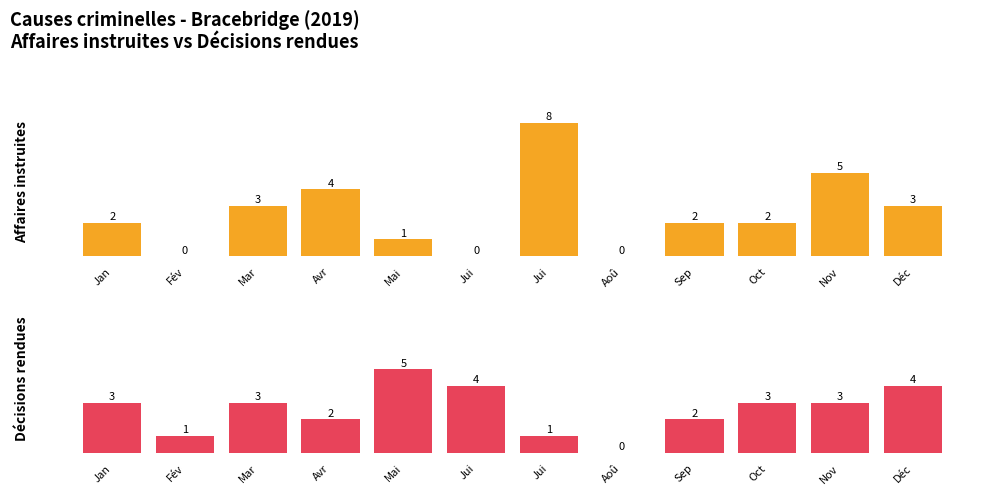

What is the sum of the Décisions rendues values at Mar and Mai?

8